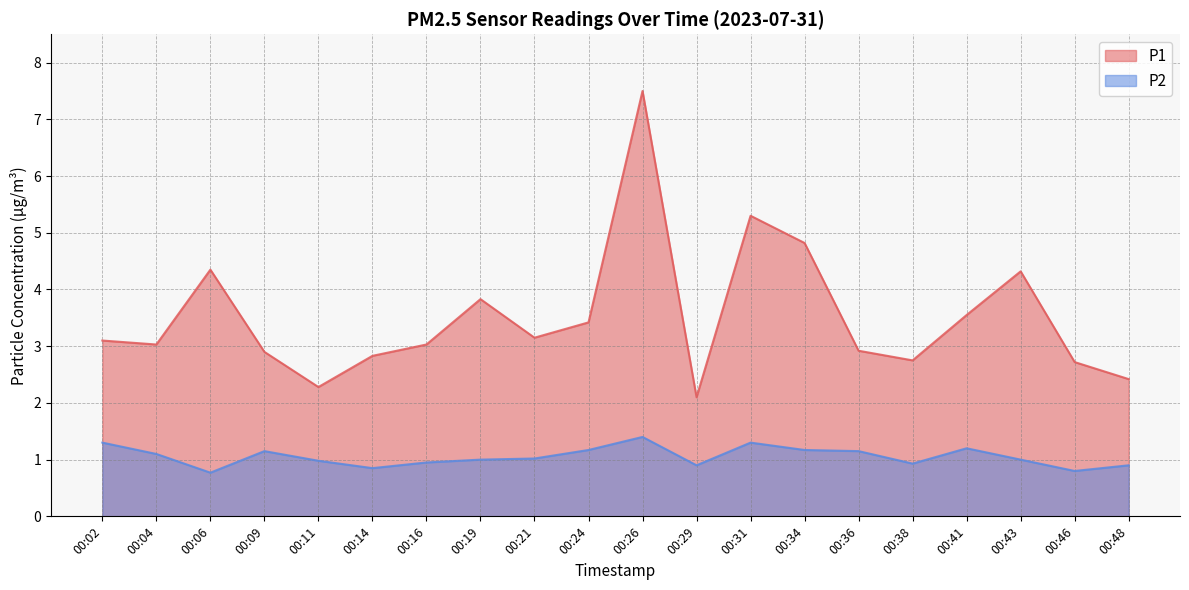

How many distinct data groups are displayed?

2